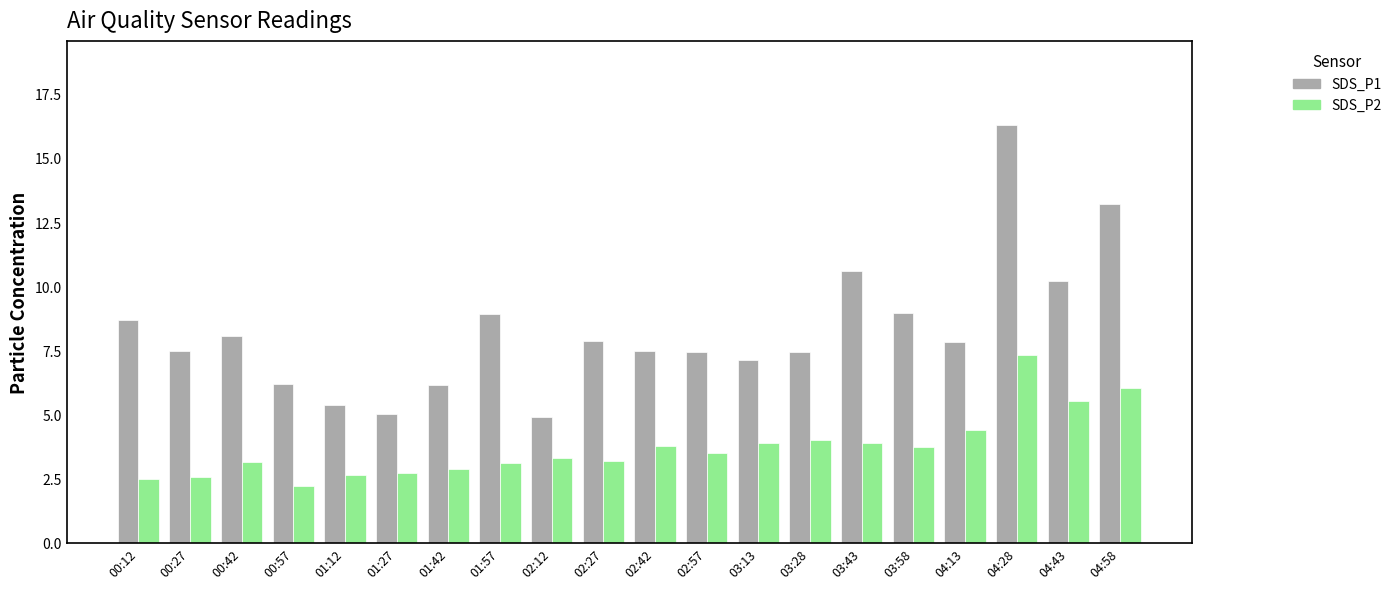

Which series has the largest total across all categories?

SDS_P1